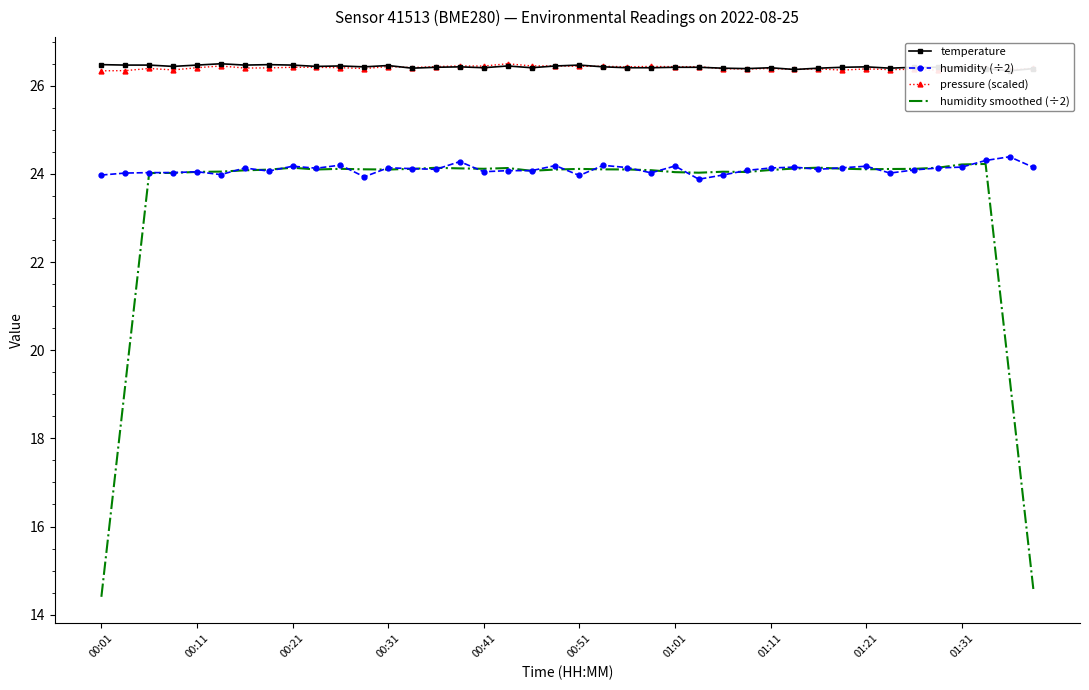

What is the highest value of the pressure (scaled) series?

26.5